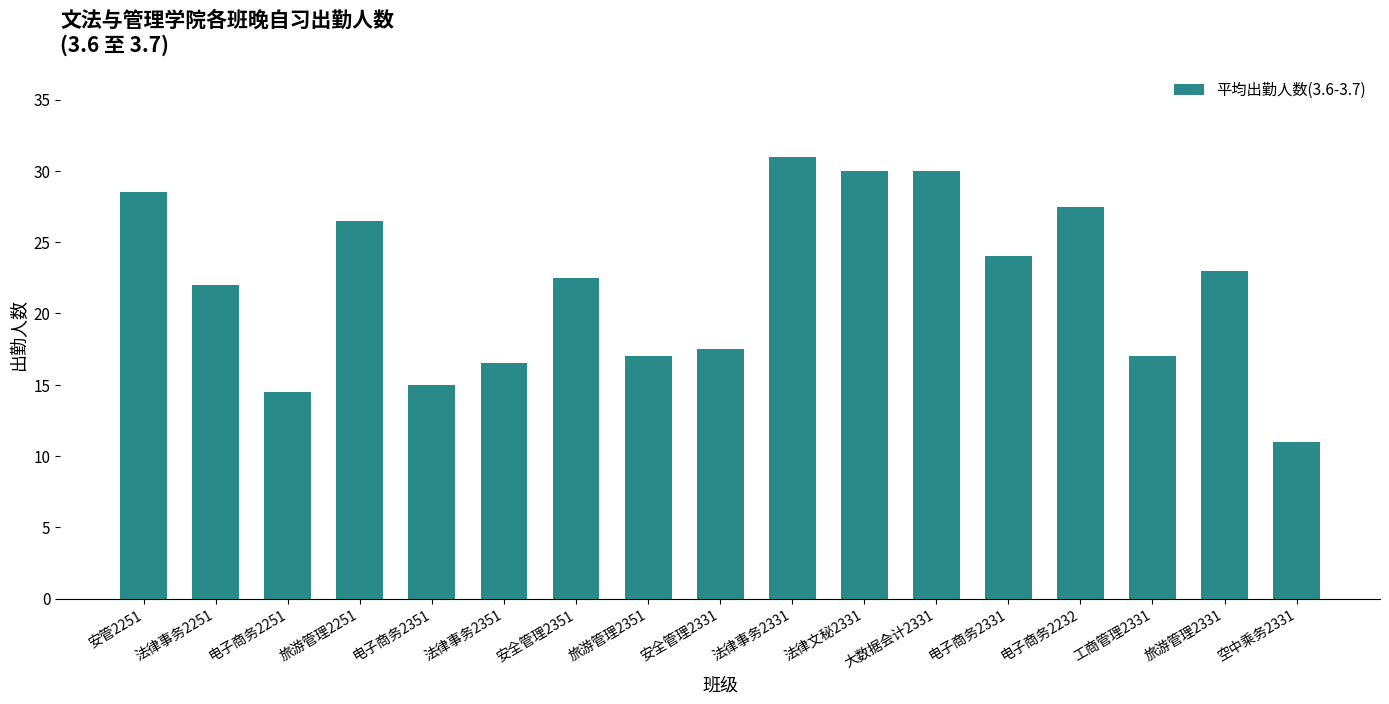

Which has a higher value, 空中乘务2331 or 法律事务2351?

法律事务2351